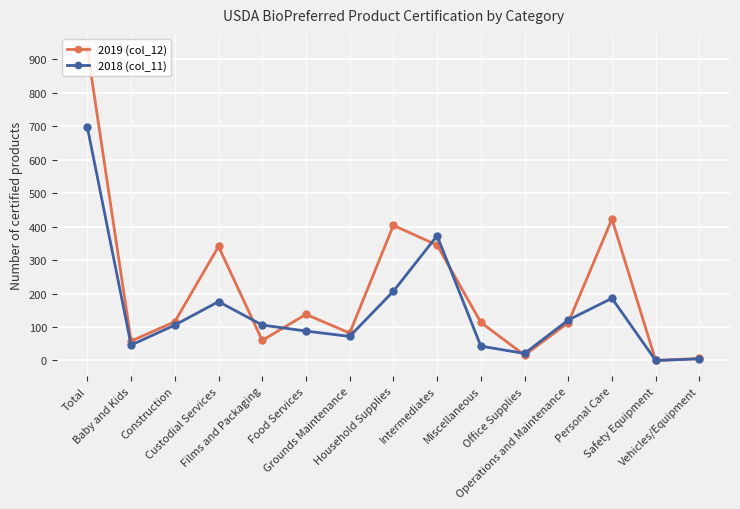

At which category does 2018 (col_11) reach its first local valley?

Baby and Kids